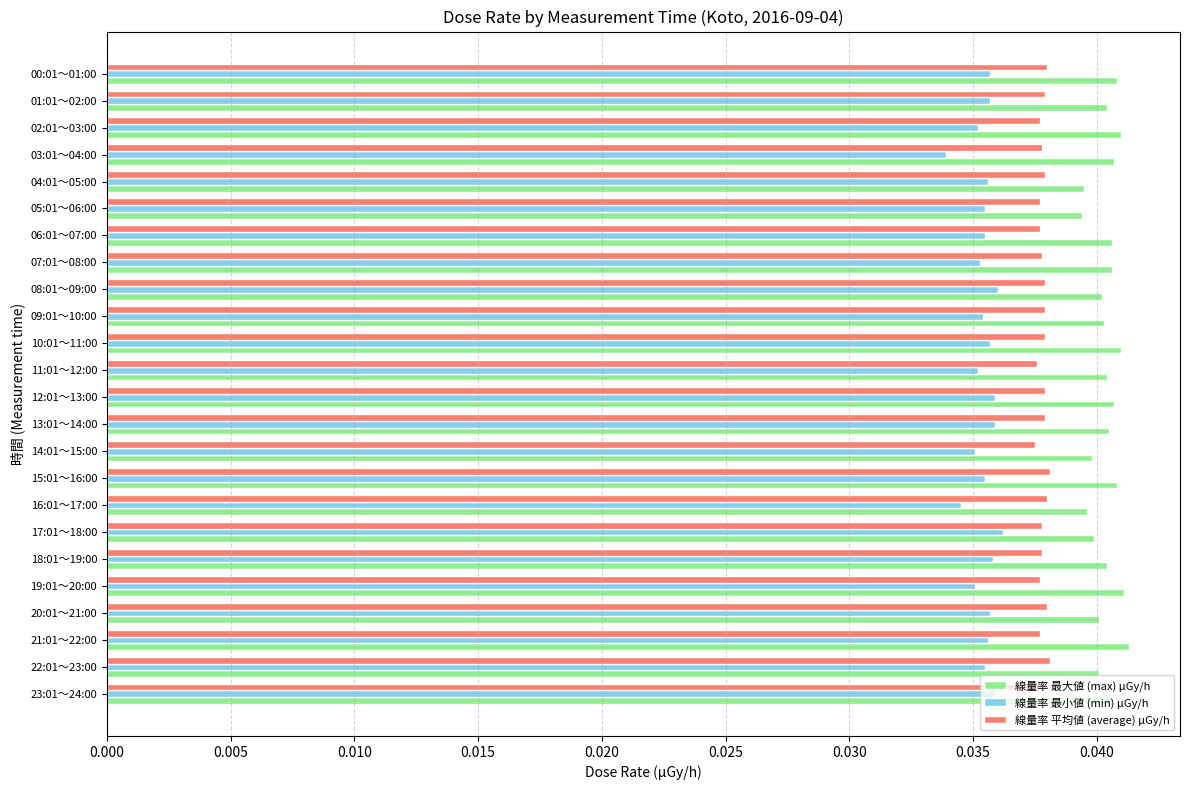

Count the number of categories in the chart.

24